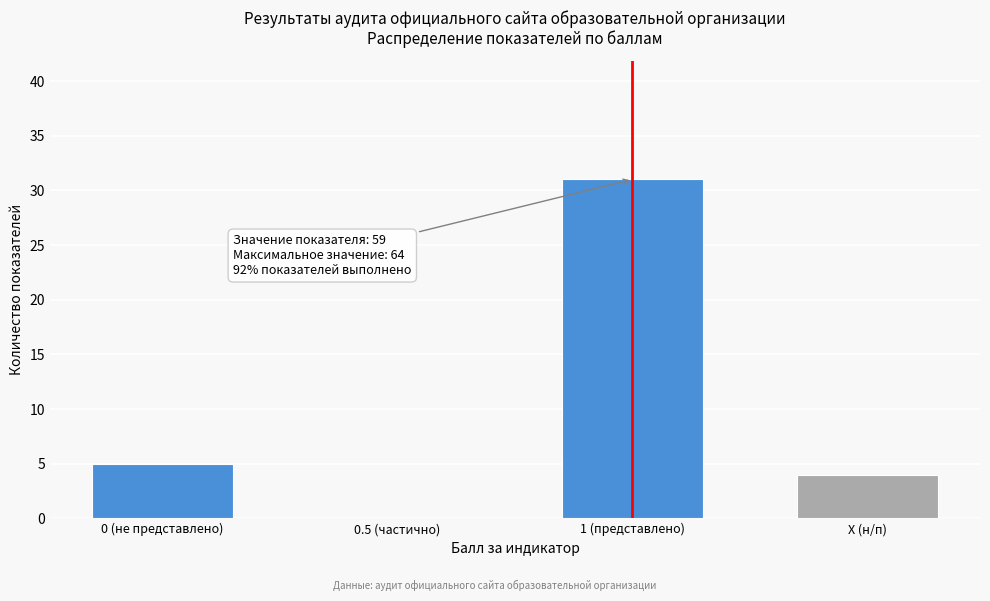

Reading left to right, list all the values displayed in this chart.

0 (не представлено)=5	0.5 (частично)=0	1 (представлено)=31	X (н/п)=4